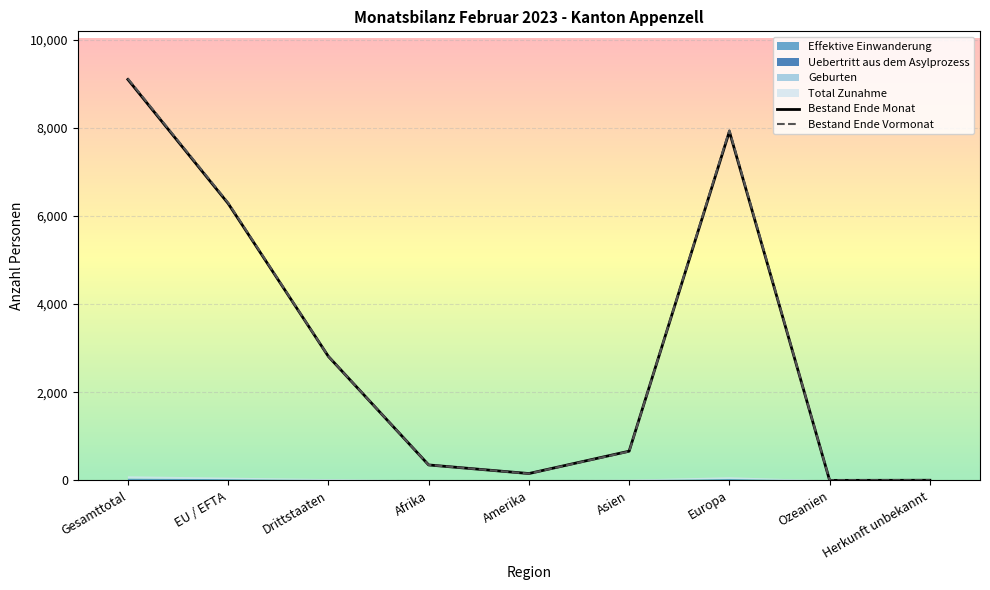

True or false: Bestand Ende Monat and Effektive Einwanderung intersect in this chart.

False